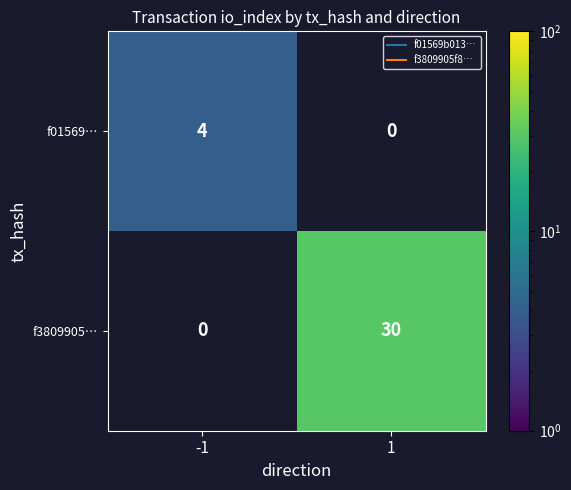

How many positive values does the f01569… series have?

1